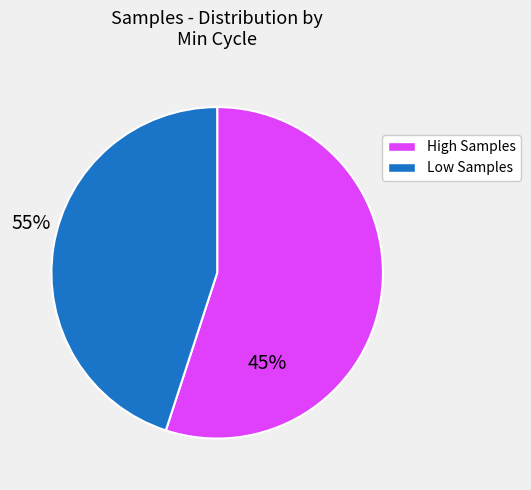

Between High Samples and Low Samples, which is larger?

High Samples